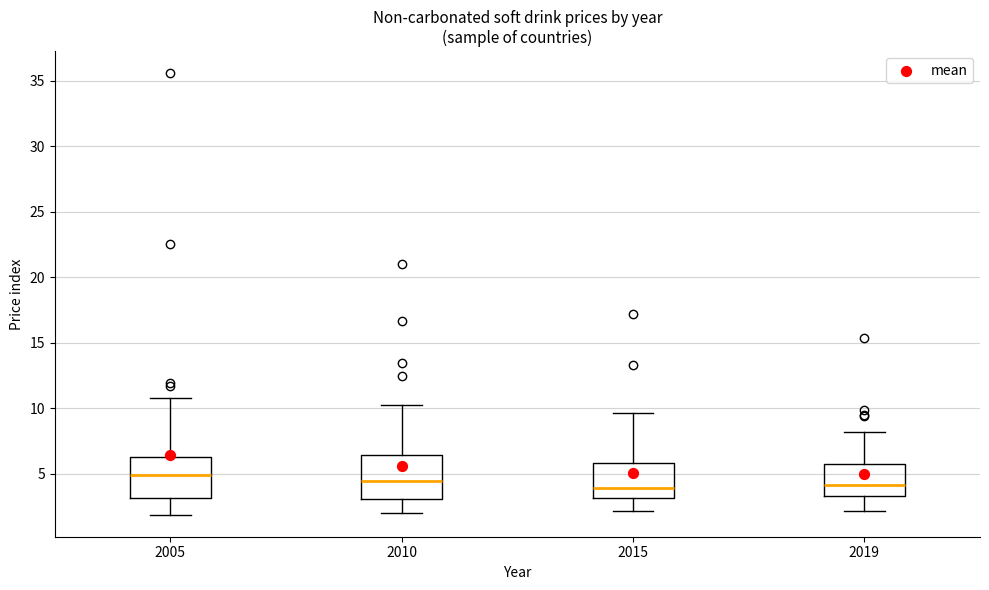

Reading left to right, transcribe this box plot: for each box, give where its median line is, the range the box spans, and where its two whiskers end, as read against the y-axis. The values are not printed on the chart, so give them approximately, as read against the axis.

2005: median 5.0, box 3.0 to 6.5, whiskers 2.0 to 11.0
2010: median 4.5, box 3.0 to 6.5, whiskers 2.0 to 10.5
2015: median 4.0, box 3.0 to 6.0, whiskers 2.0 to 9.5
2019: median 4.0, box 3.5 to 5.5, whiskers 2.0 to 8.0